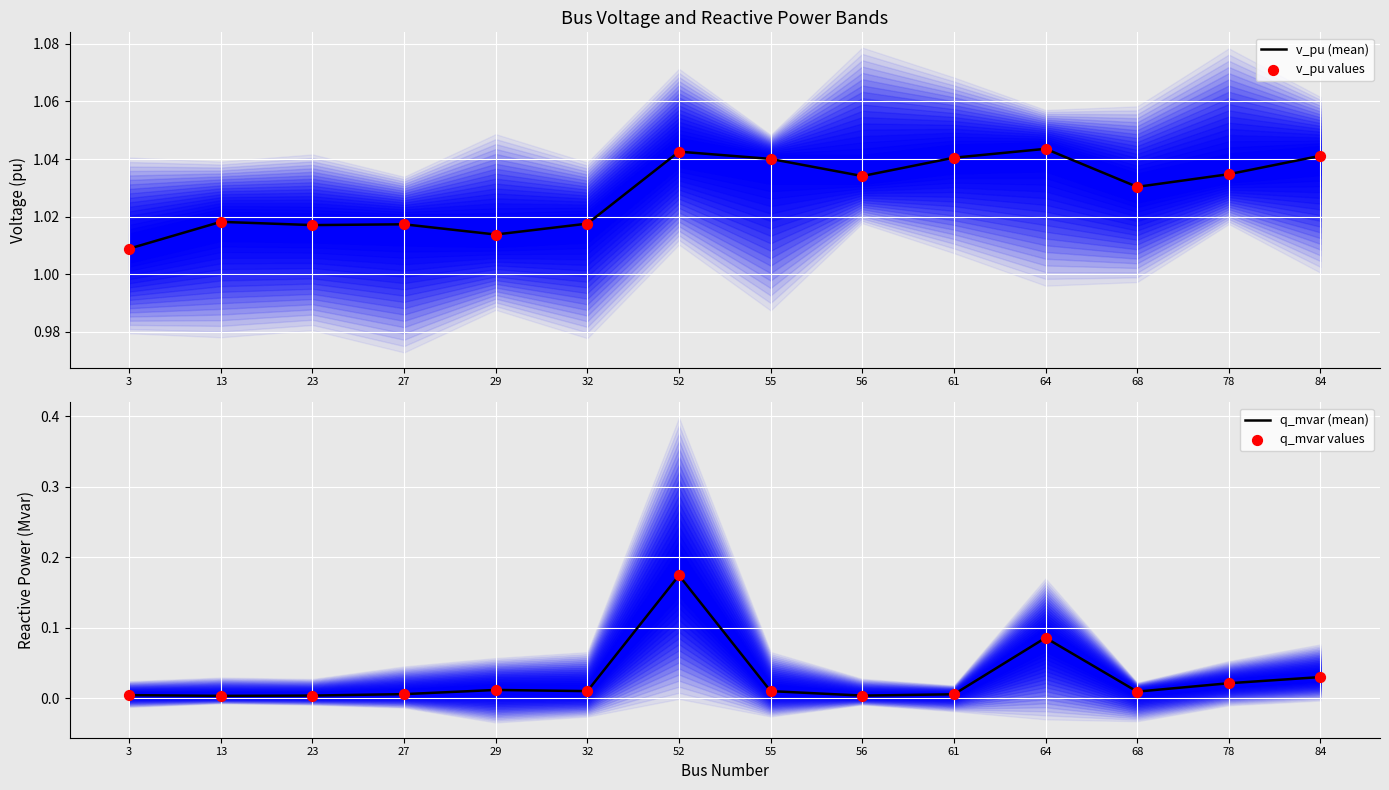

At how many categories does at least one series exceed 0?

14